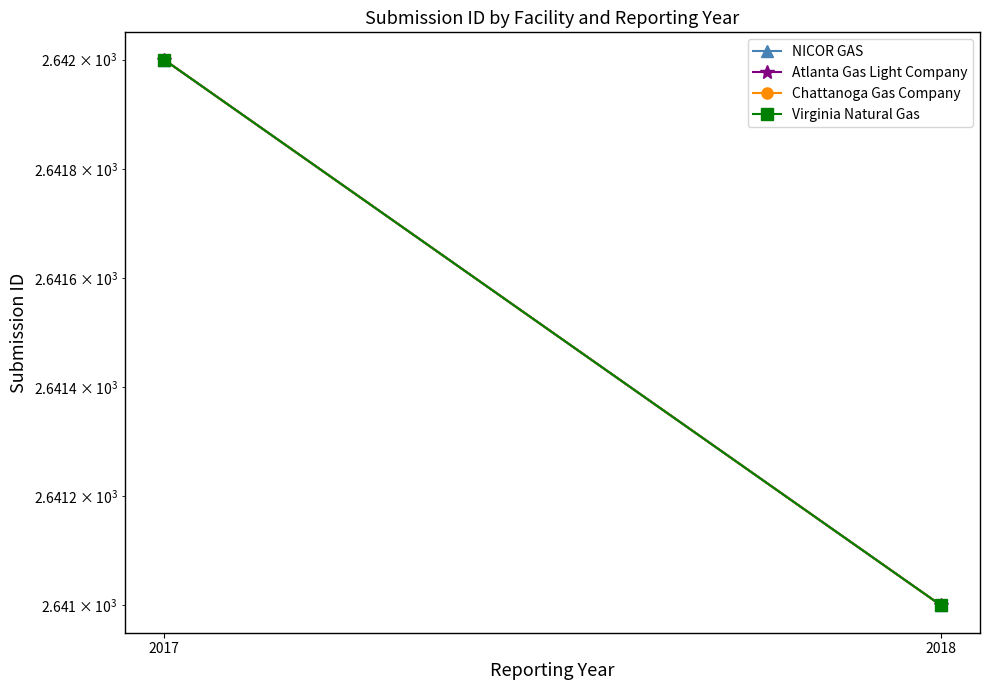

Does the chart have visible grid lines?

No